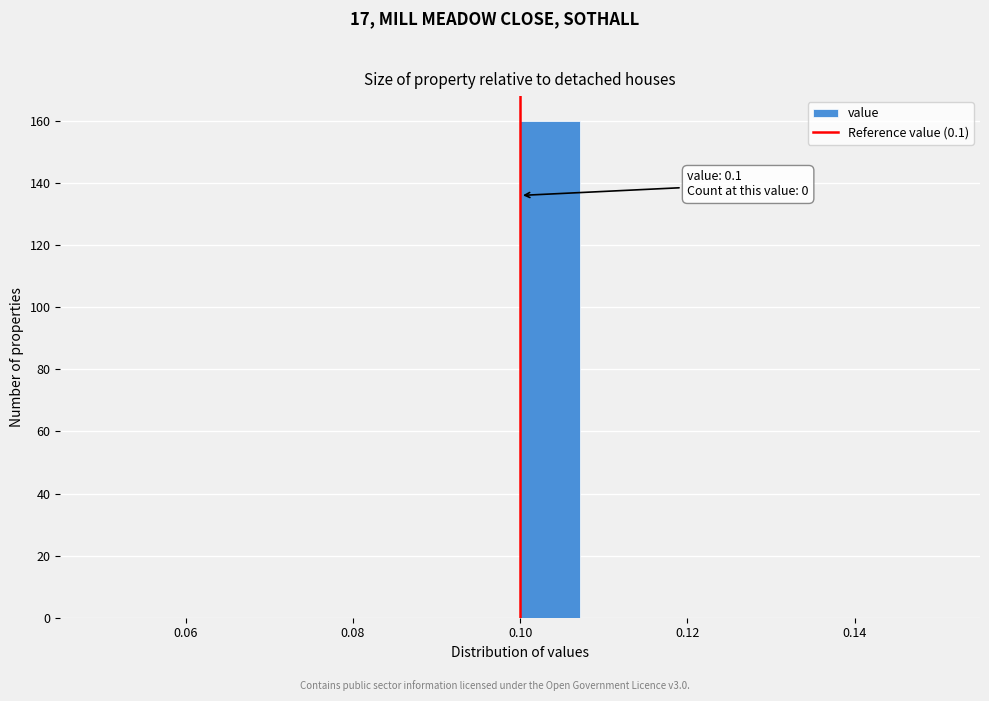

Around what value on the x-axis is the tallest bar? Give the approximate position of its centre, as read against the axis.

0.104